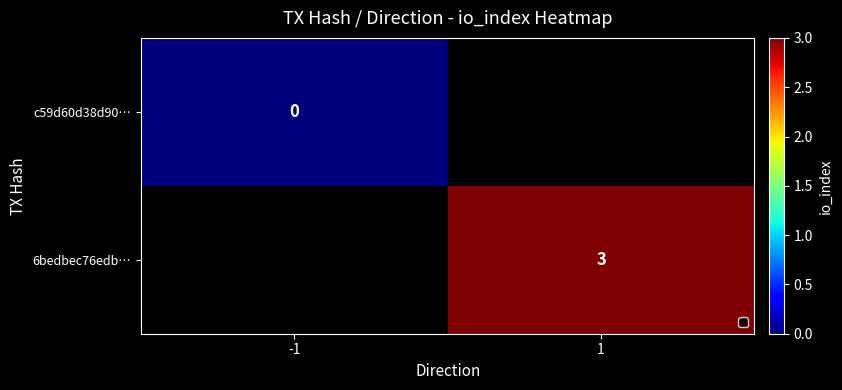

Count the number of data series in this chart.

2